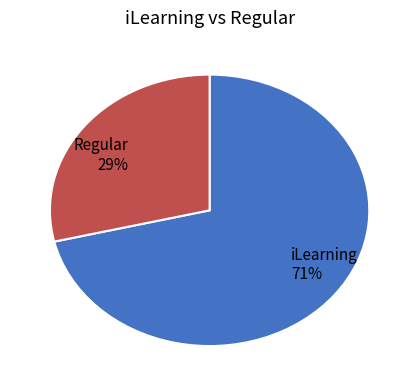

To the nearest percent, what is the average slice percentage?

50%